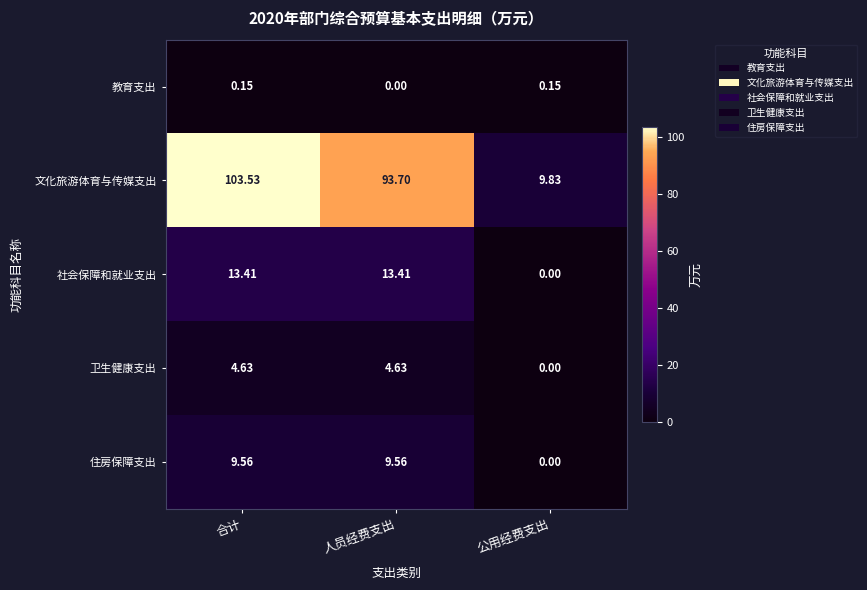

At which label is 教育支出 closest to 0?

人员经费支出